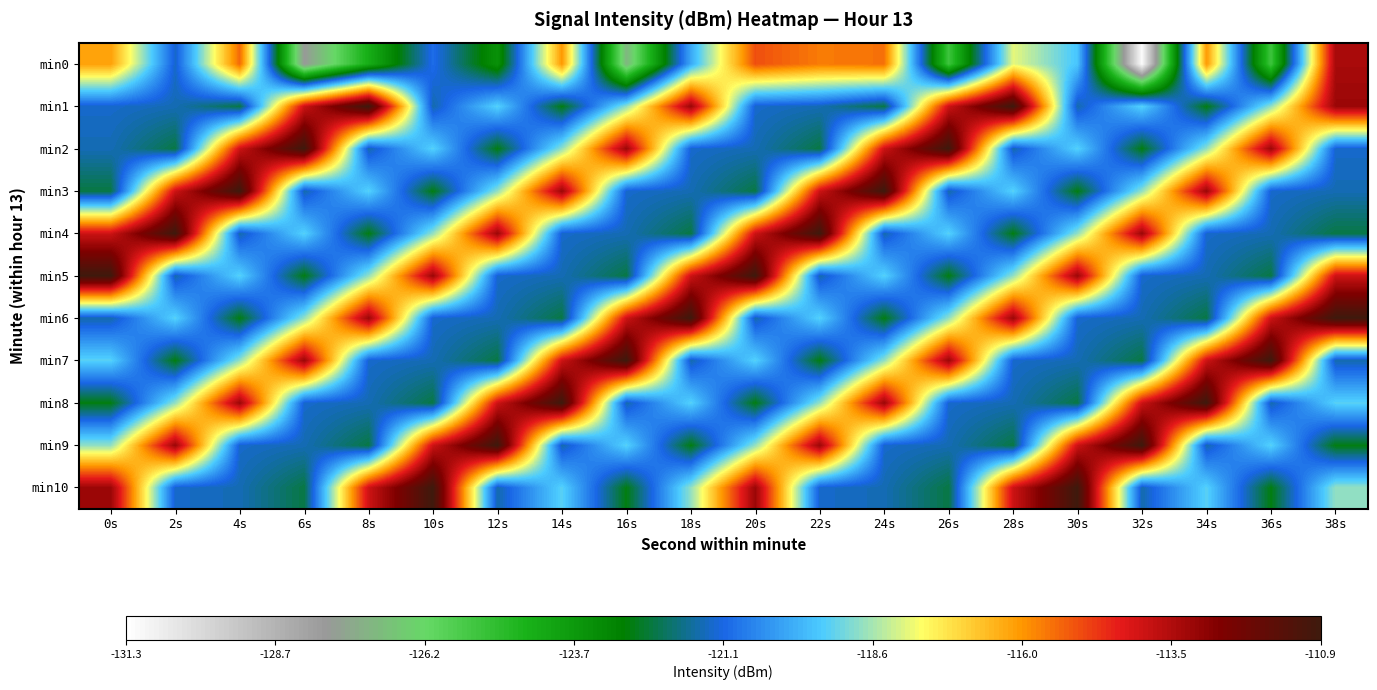

Reading left to right, transcribe all the data shown in this chart.

min0: 0s=-116.2	2s=-121.3	4s=-115.4	6s=-127.8	8s=-124.3	10s=-121.0	12s=-123.4	14s=-116.0	16s=-127.1	18s=-120.0	20s=-115.1	22s=-115.7	24s=-115.5	26s=-125.3	28s=-118.0	30s=-119.5	32s=-131.2	34s=-116.0	36s=-125.3	38s=-113.3
min1: 0s=-121.3	2s=-121.5	4s=-122.3	6s=-113.9	8s=-110.9	10s=-121.5	12s=-119.3	14s=-122.7	16s=-118.8	18s=-113.1	20s=-121.3	22s=-121.5	24s=-122.3	26s=-113.9	28s=-110.9	30s=-121.5	32s=-119.3	34s=-122.7	36s=-118.8	38s=-113.1
min2: 0s=-121.5	2s=-122.3	4s=-113.9	6s=-110.9	8s=-121.5	10s=-119.3	12s=-122.7	14s=-118.8	16s=-113.1	18s=-121.3	20s=-121.5	22s=-122.3	24s=-113.9	26s=-110.9	28s=-121.5	30s=-119.3	32s=-122.7	34s=-118.8	36s=-113.1	38s=-121.3
min3: 0s=-122.3	2s=-113.9	4s=-110.9	6s=-121.5	8s=-119.3	10s=-122.7	12s=-118.8	14s=-113.1	16s=-121.3	18s=-121.5	20s=-122.3	22s=-113.9	24s=-110.9	26s=-121.5	28s=-119.3	30s=-122.7	32s=-118.8	34s=-113.1	36s=-121.3	38s=-121.5
min4: 0s=-113.9	2s=-110.9	4s=-121.5	6s=-119.3	8s=-122.7	10s=-118.8	12s=-113.1	14s=-121.3	16s=-121.5	18s=-122.3	20s=-113.9	22s=-110.9	24s=-121.5	26s=-119.3	28s=-122.7	30s=-118.8	32s=-113.1	34s=-121.3	36s=-121.5	38s=-122.3
min5: 0s=-110.9	2s=-121.5	4s=-119.3	6s=-122.7	8s=-118.8	10s=-113.1	12s=-121.3	14s=-121.5	16s=-122.3	18s=-113.9	20s=-110.9	22s=-121.5	24s=-119.3	26s=-122.7	28s=-118.8	30s=-113.1	32s=-121.3	34s=-121.5	36s=-122.3	38s=-113.9
min6: 0s=-121.5	2s=-119.3	4s=-122.7	6s=-118.8	8s=-113.1	10s=-121.3	12s=-121.5	14s=-122.3	16s=-113.9	18s=-110.9	20s=-121.5	22s=-119.3	24s=-122.7	26s=-118.8	28s=-113.1	30s=-121.3	32s=-121.5	34s=-122.3	36s=-113.9	38s=-110.9
min7: 0s=-119.3	2s=-122.7	4s=-118.8	6s=-113.1	8s=-121.3	10s=-121.5	12s=-122.3	14s=-113.9	16s=-110.9	18s=-121.5	20s=-119.3	22s=-122.7	24s=-118.8	26s=-113.1	28s=-121.3	30s=-121.5	32s=-122.3	34s=-113.9	36s=-110.9	38s=-121.5
min8: 0s=-122.7	2s=-118.8	4s=-113.1	6s=-121.3	8s=-121.5	10s=-122.3	12s=-113.9	14s=-110.9	16s=-121.5	18s=-119.3	20s=-122.7	22s=-118.8	24s=-113.1	26s=-121.3	28s=-121.5	30s=-122.3	32s=-113.9	34s=-110.9	36s=-121.5	38s=-119.3
min9: 0s=-118.8	2s=-113.1	4s=-121.3	6s=-121.5	8s=-122.3	10s=-113.9	12s=-110.9	14s=-121.5	16s=-119.3	18s=-122.7	20s=-118.8	22s=-113.1	24s=-121.3	26s=-121.5	28s=-122.3	30s=-113.9	32s=-110.9	34s=-121.5	36s=-119.3	38s=-122.7
min10: 0s=-113.1	2s=-121.3	4s=-121.5	6s=-122.3	8s=-113.9	10s=-110.9	12s=-121.5	14s=-119.3	16s=-122.7	18s=-118.8	20s=-113.1	22s=-121.3	24s=-121.5	26s=-122.3	28s=-113.9	30s=-110.9	32s=-121.5	34s=-119.3	36s=-122.7	38s=-118.8